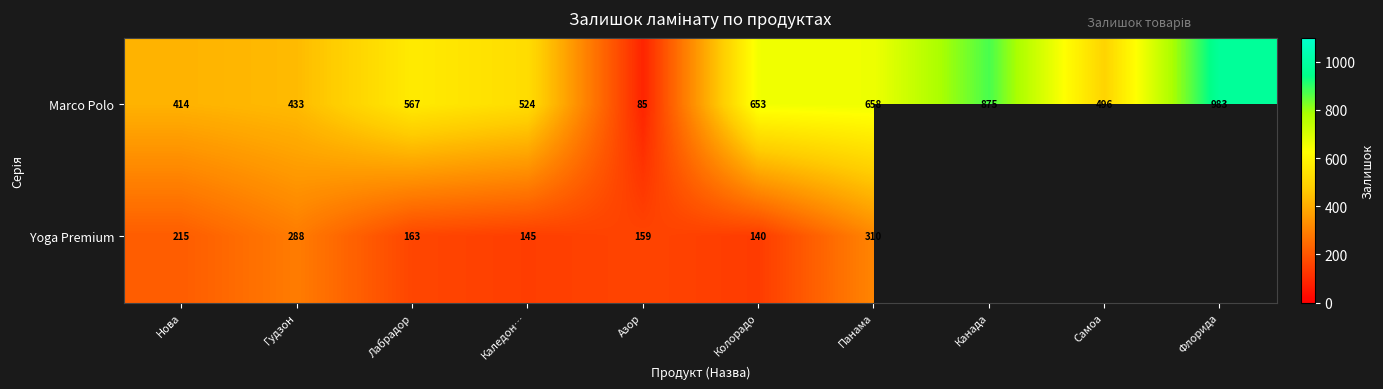

Read the Marco Polo value at Флорида.

983